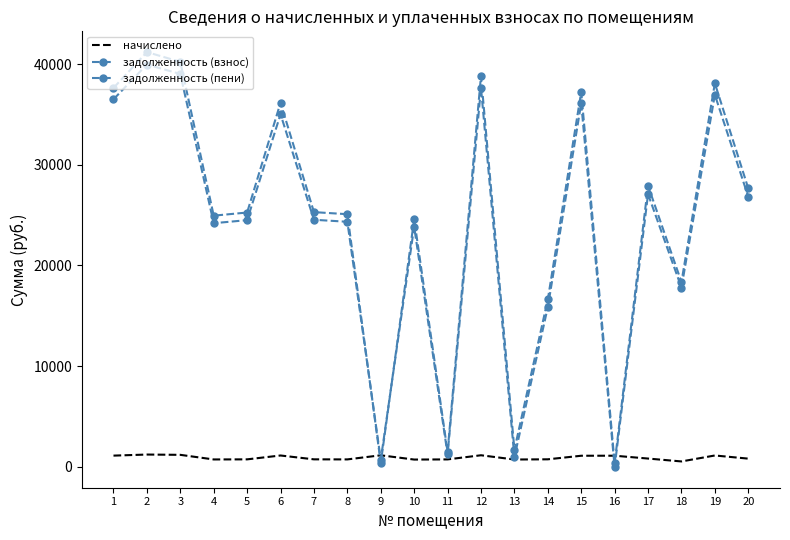

True or false: начислено has a value of 279.3 at 19.

False